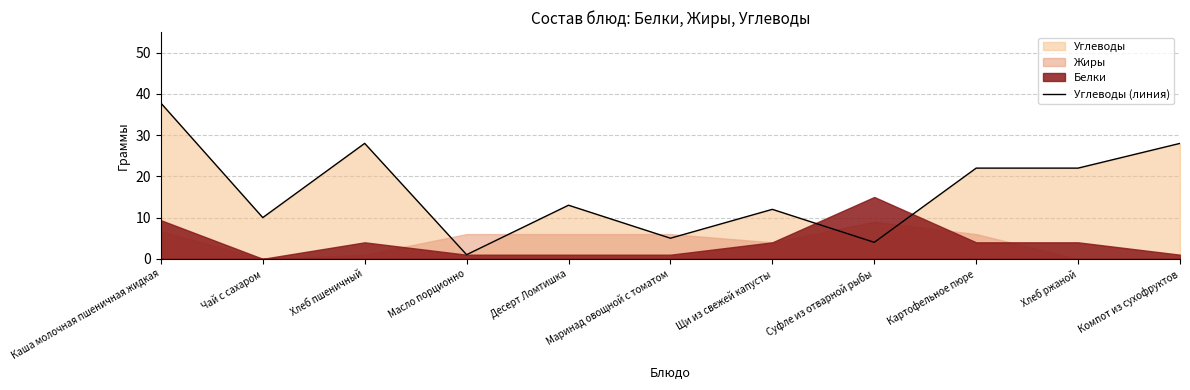

What is the average value?

16.6